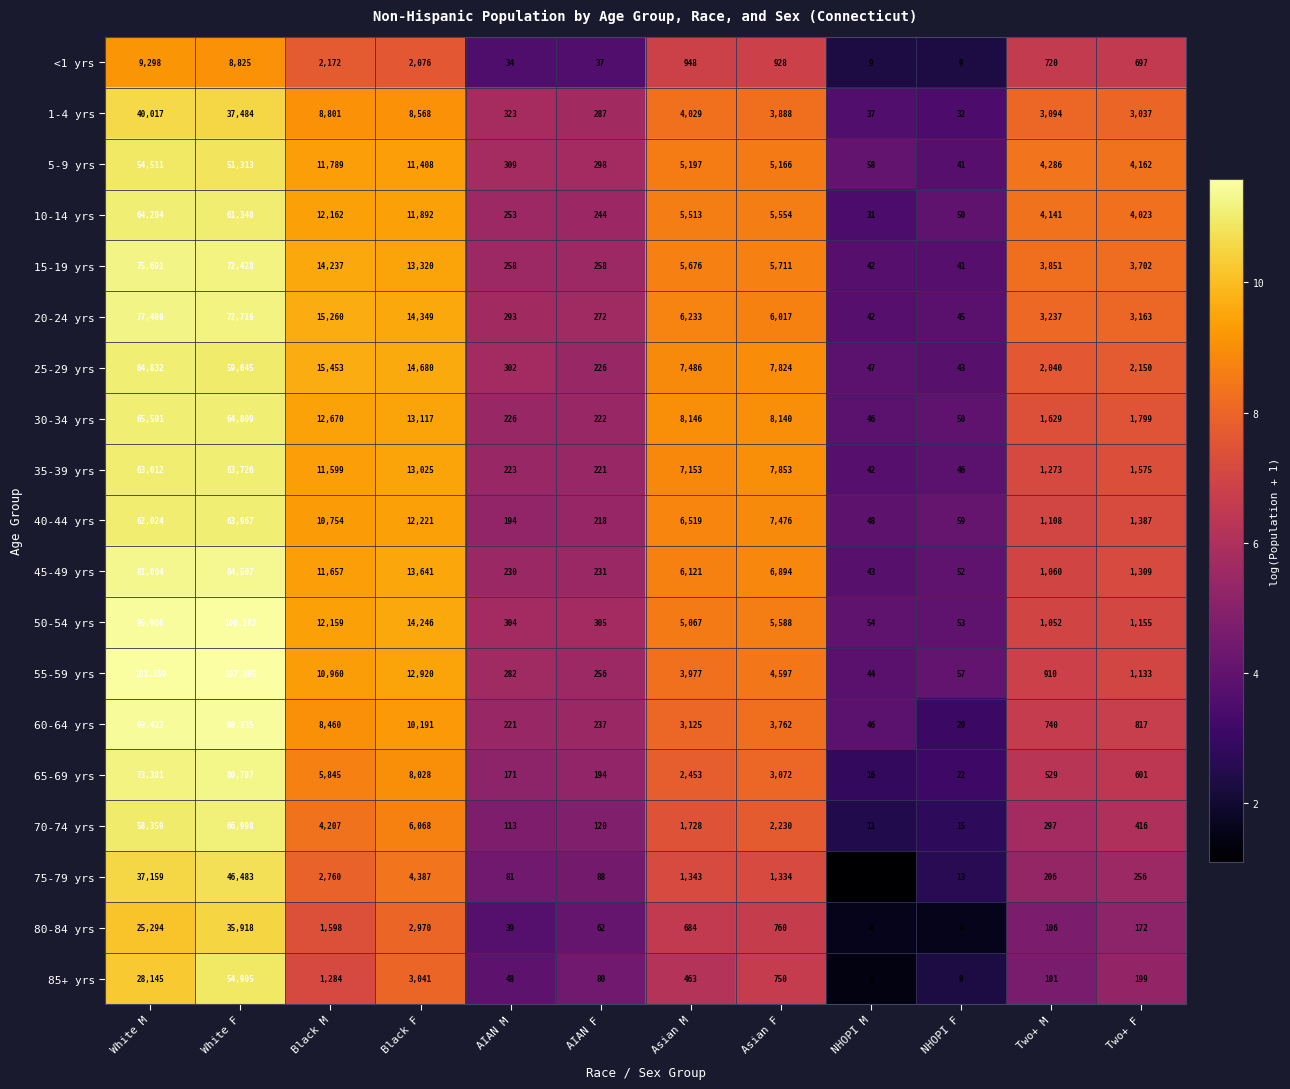

At which category is the sum across all series the highest?

White F